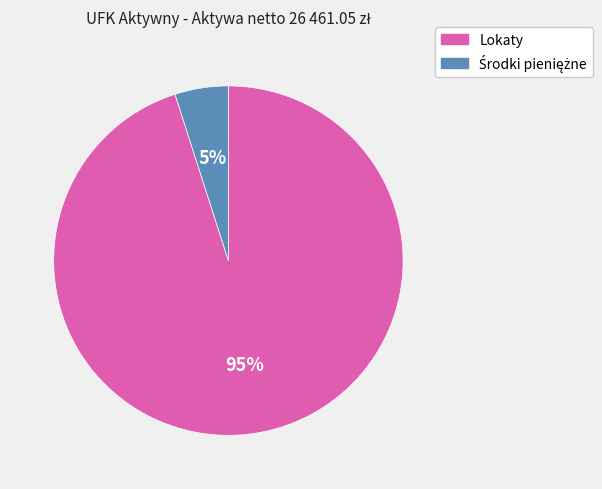

To the nearest percent, what portion does Lokaty represent?

95%